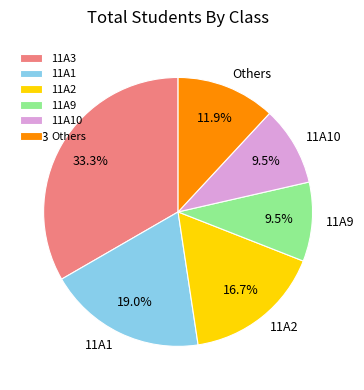

What is the ratio of the value at 11A9 to the value at 11A10?

1.0